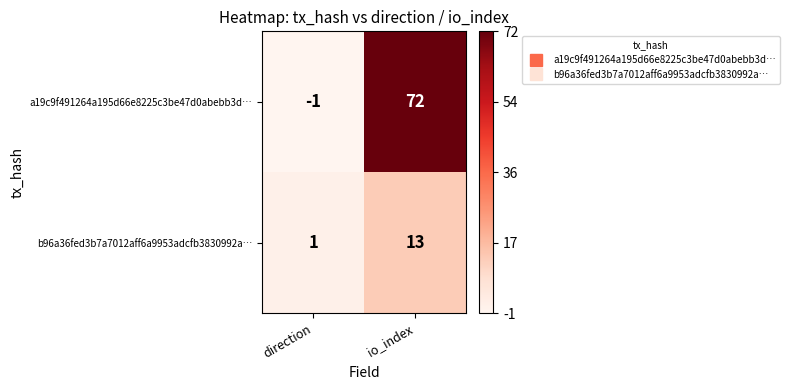

The b96a36fed3b7a7012aff6a9953adcfb3830992a… series shows 1 at direction. True or false?

True